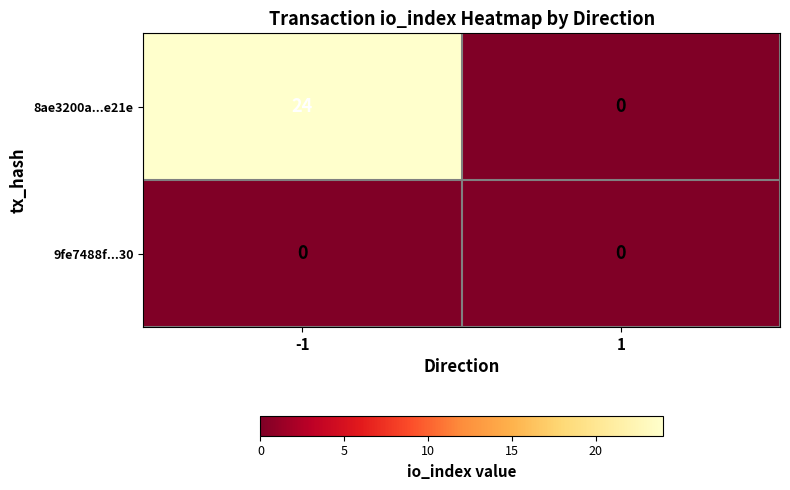

What is the total value across all series at -1?

24